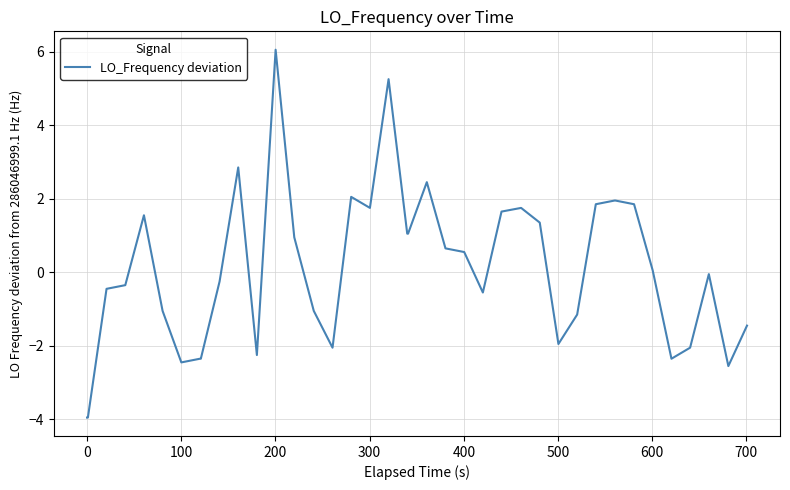

What is the difference between the maximum and minimum values?

10.0